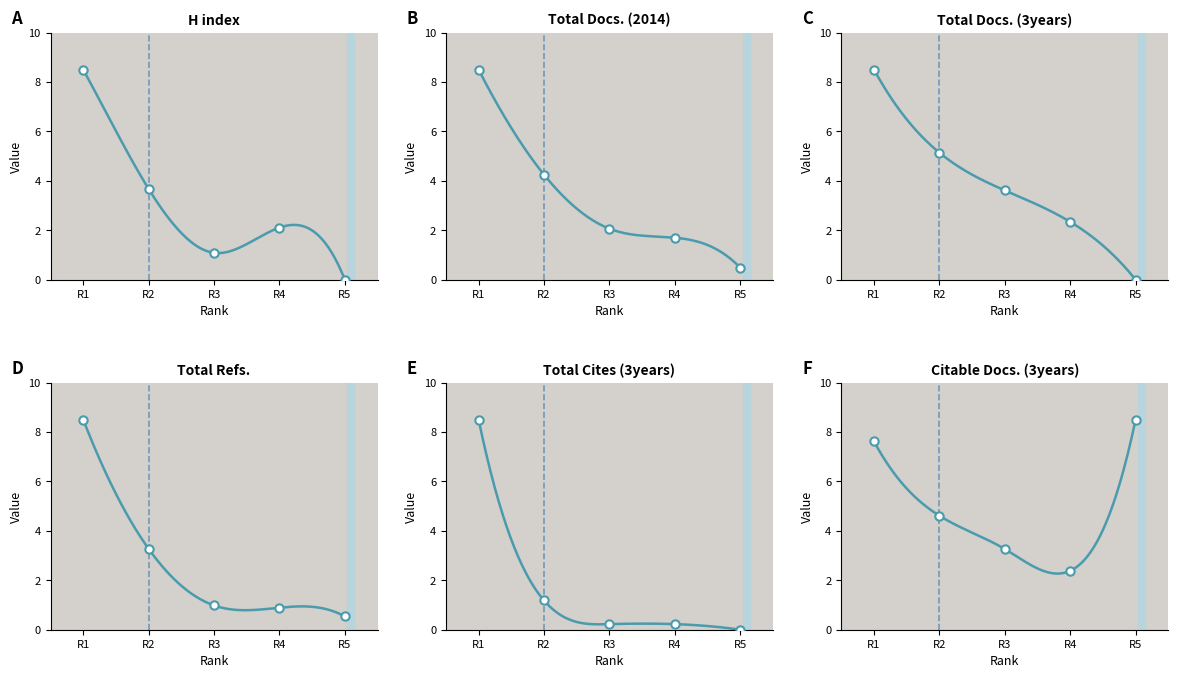

Is the value of Total Refs. at R2 greater than the value of Total Docs. (3years) at R1?

No